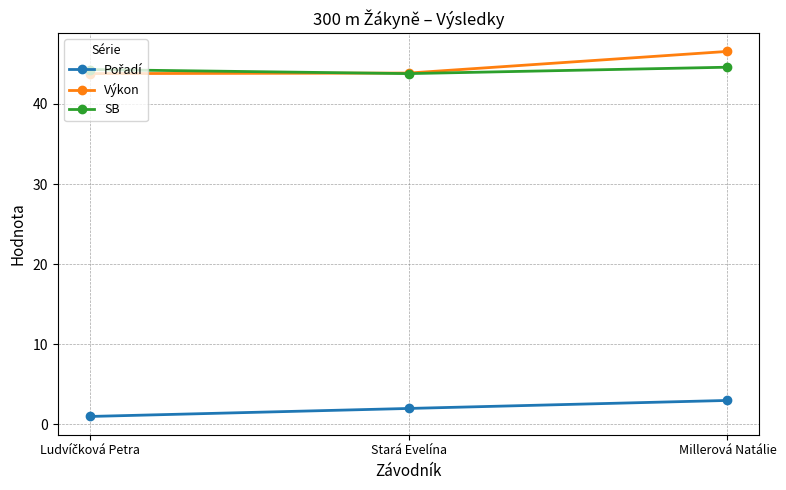

What is the spread (max minus min) of values at Millerová Natálie?

43.5